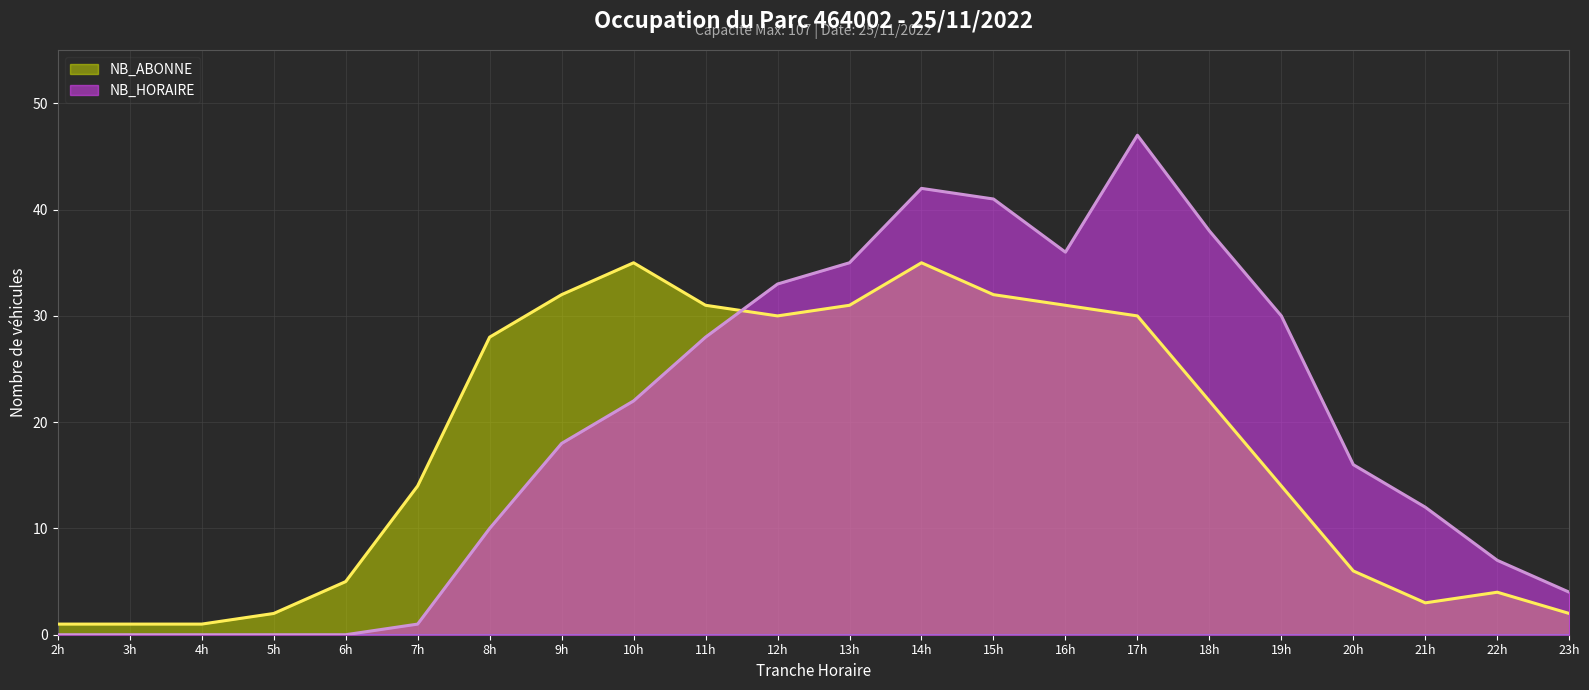

What is the total value across all series at 6h?

5